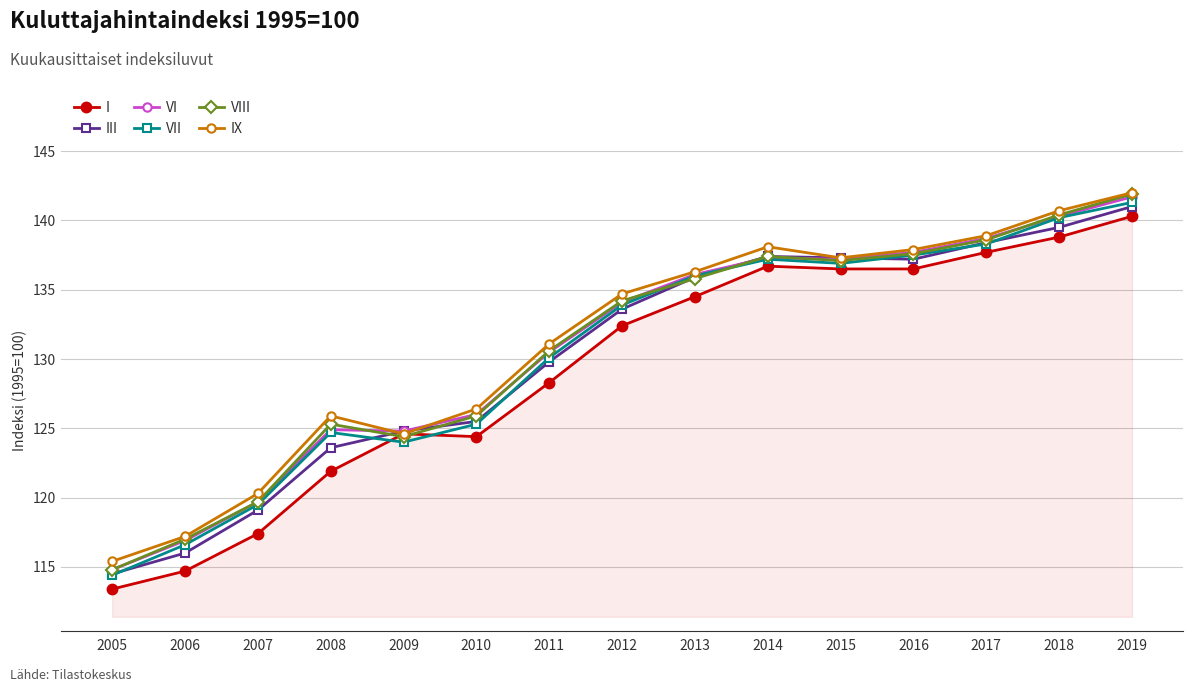

Count the number of categories in the chart.

15